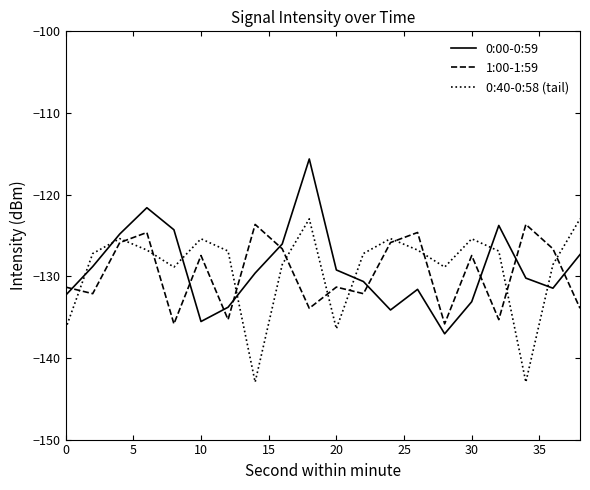

True or false: 0:00-0:59 and 0:40-0:58 (tail) cross at least once.

True